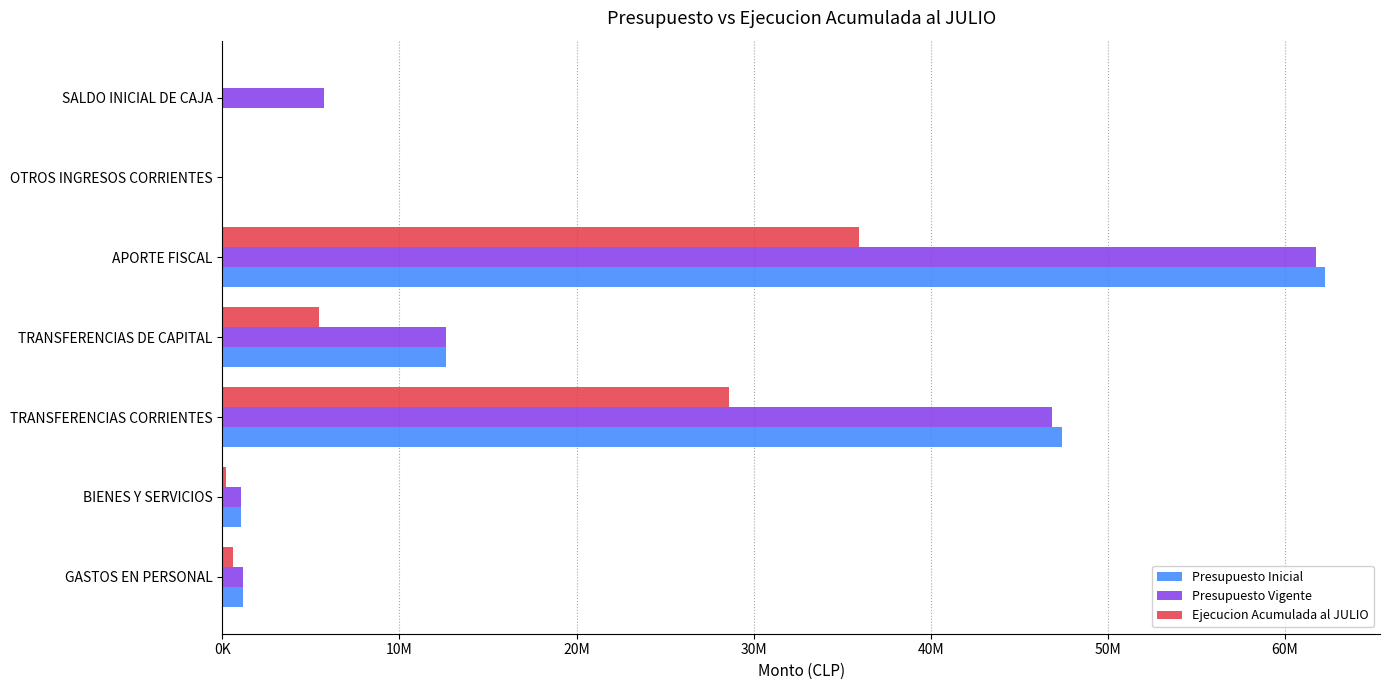

What are all the series names shown in the legend?

Presupuesto Inicial, Presupuesto Vigente, Ejecucion Acumulada al JULIO